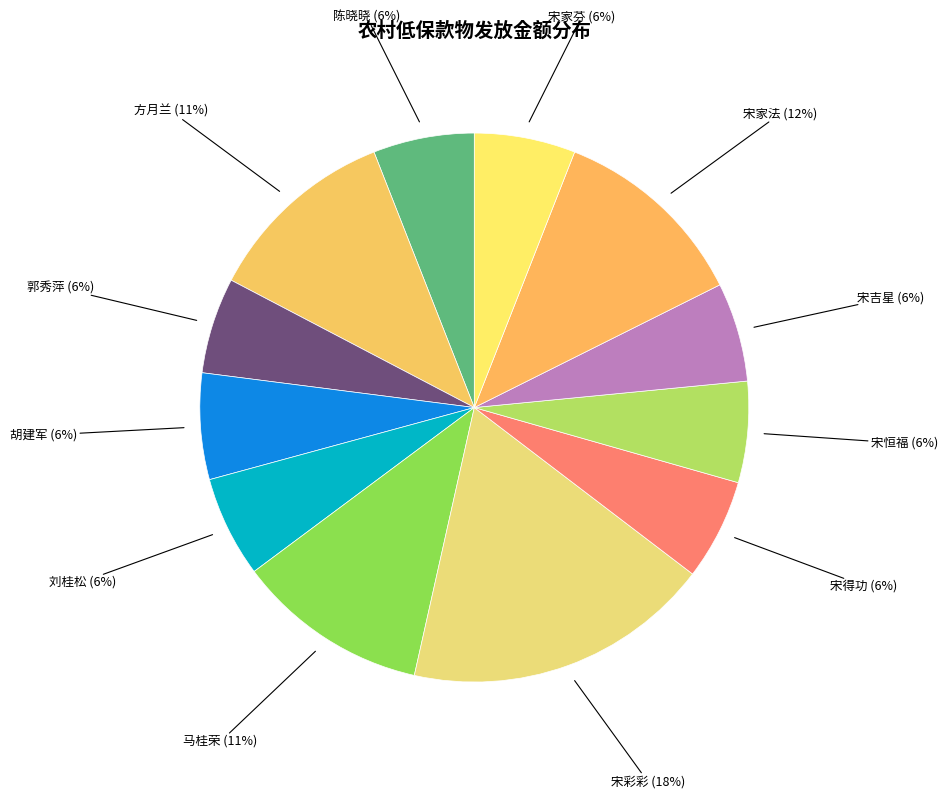

Rank the categories by value from highest to lowest.

宋彩彩, 宋家法, 方月兰, 马桂荣, 胡建军, 陈晓晓, 刘桂松, 宋得功, 宋恒福, 宋家芬, 宋吉星, 郭秀萍